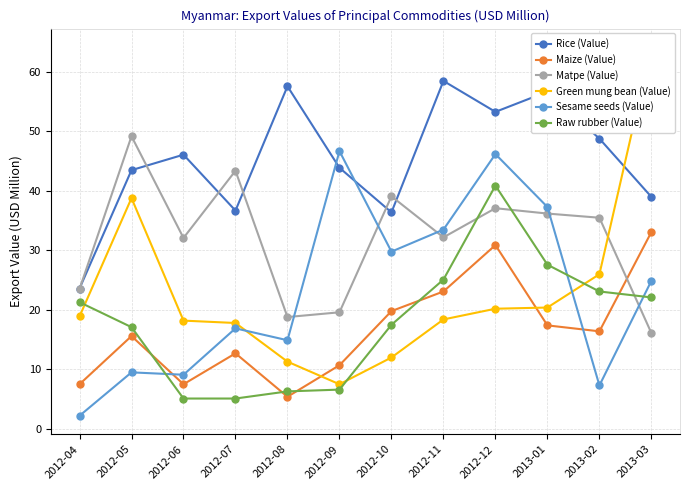

What is the minimum value shown in the chart?

2.2